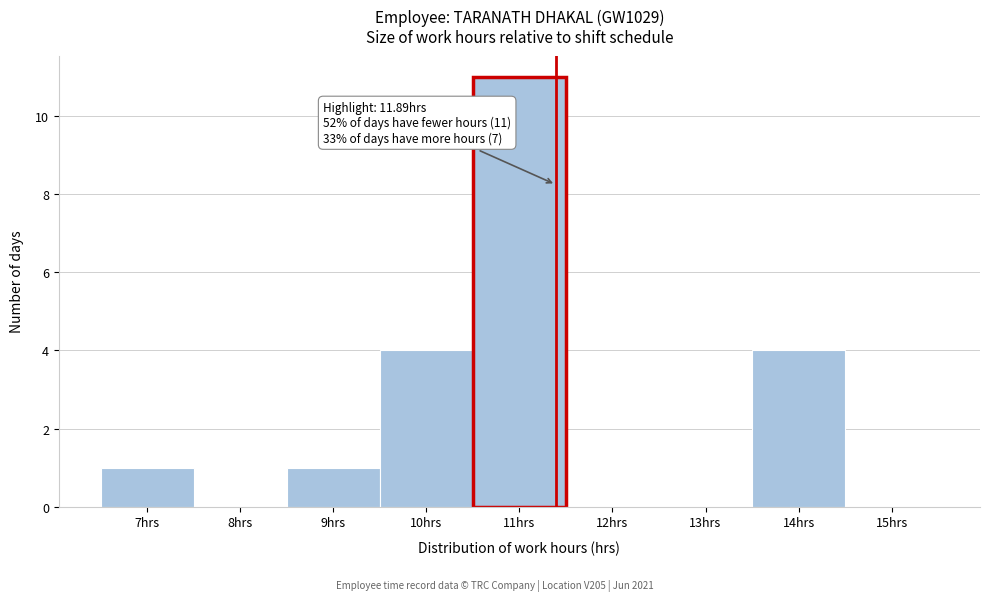

Reading right to left, transcribe all the data shown in this chart.

15hrs=0	14hrs=4	13hrs=0	12hrs=0	11hrs=11	10hrs=4	9hrs=1	8hrs=0	7hrs=1